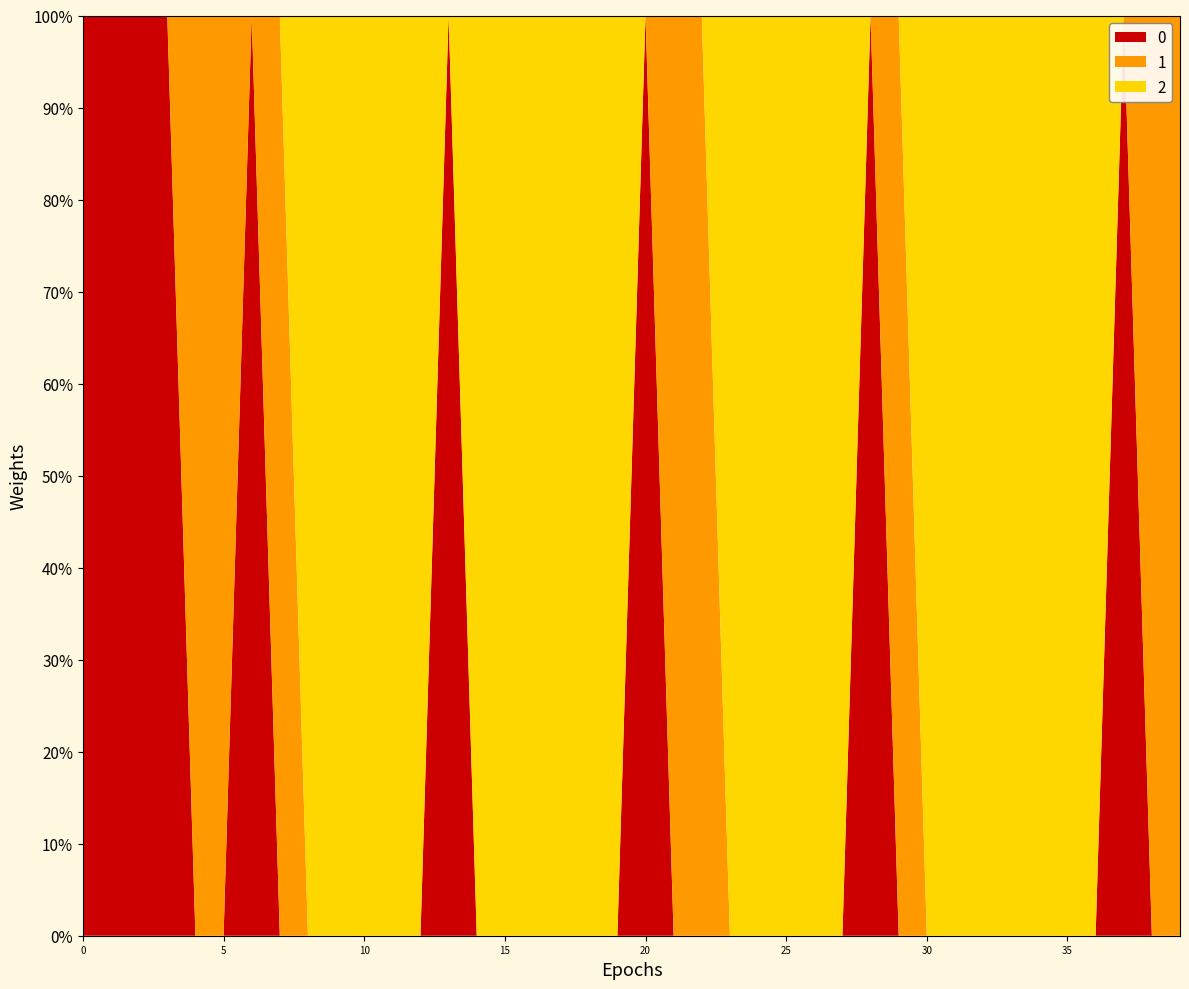

Reading left to right, list all the values displayed in this chart.

0: 0=0.2	1=0.3	2=0.3	3=0.3	4=0.0	5=0.0	6=0.3	7=0.0	8=0.0	9=0.0	10=0.0	11=0.0	12=0.0	13=0.3	14=0.0	15=0.0	16=0.0	17=0.0	18=0.0	19=0.0	20=0.3	21=0.0	22=0.0	23=0.0	24=0.0	25=0.0	26=0.0	27=0.0	28=0.3	29=0.0	30=0.0	31=0.0	32=0.0	33=0.0	34=0.0	35=0.0	36=0.0	37=0.3	38=0.0	39=0.0
1: 0=0.0	1=0.0	2=0.0	3=0.0	4=0.4	5=0.4	6=0.0	7=0.4	8=0.0	9=0.0	10=0.0	11=0.0	12=0.0	13=0.0	14=0.0	15=0.0	16=0.0	17=0.0	18=0.0	19=0.0	20=0.0	21=0.4	22=0.4	23=0.0	24=0.0	25=0.0	26=0.0	27=0.0	28=0.0	29=0.4	30=0.0	31=0.0	32=0.0	33=0.0	34=0.0	35=0.0	36=0.0	37=0.0	38=0.4	39=0.4
2: 0=0.0	1=0.0	2=0.0	3=0.0	4=0.0	5=0.0	6=0.0	7=0.0	8=0.5	9=0.5	10=0.5	11=0.5	12=0.5	13=0.0	14=0.4	15=0.5	16=0.5	17=0.5	18=0.5	19=0.5	20=0.0	21=0.0	22=0.0	23=0.5	24=0.5	25=0.5	26=0.5	27=0.5	28=0.0	29=0.0	30=0.5	31=0.5	32=0.5	33=0.5	34=0.5	35=0.5	36=0.5	37=0.0	38=0.0	39=0.0